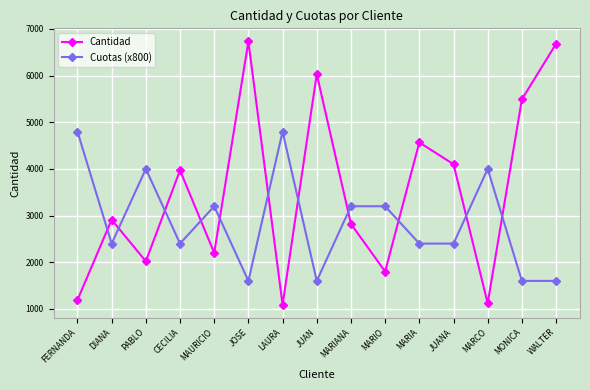

Which category has the highest value across all series?

JOSE